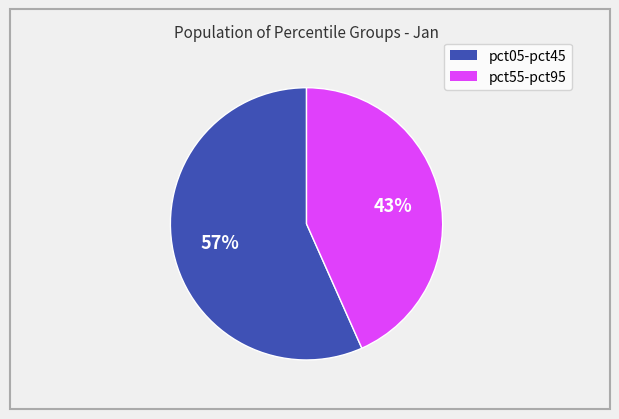

To the nearest percent, what is the average slice percentage?

50%